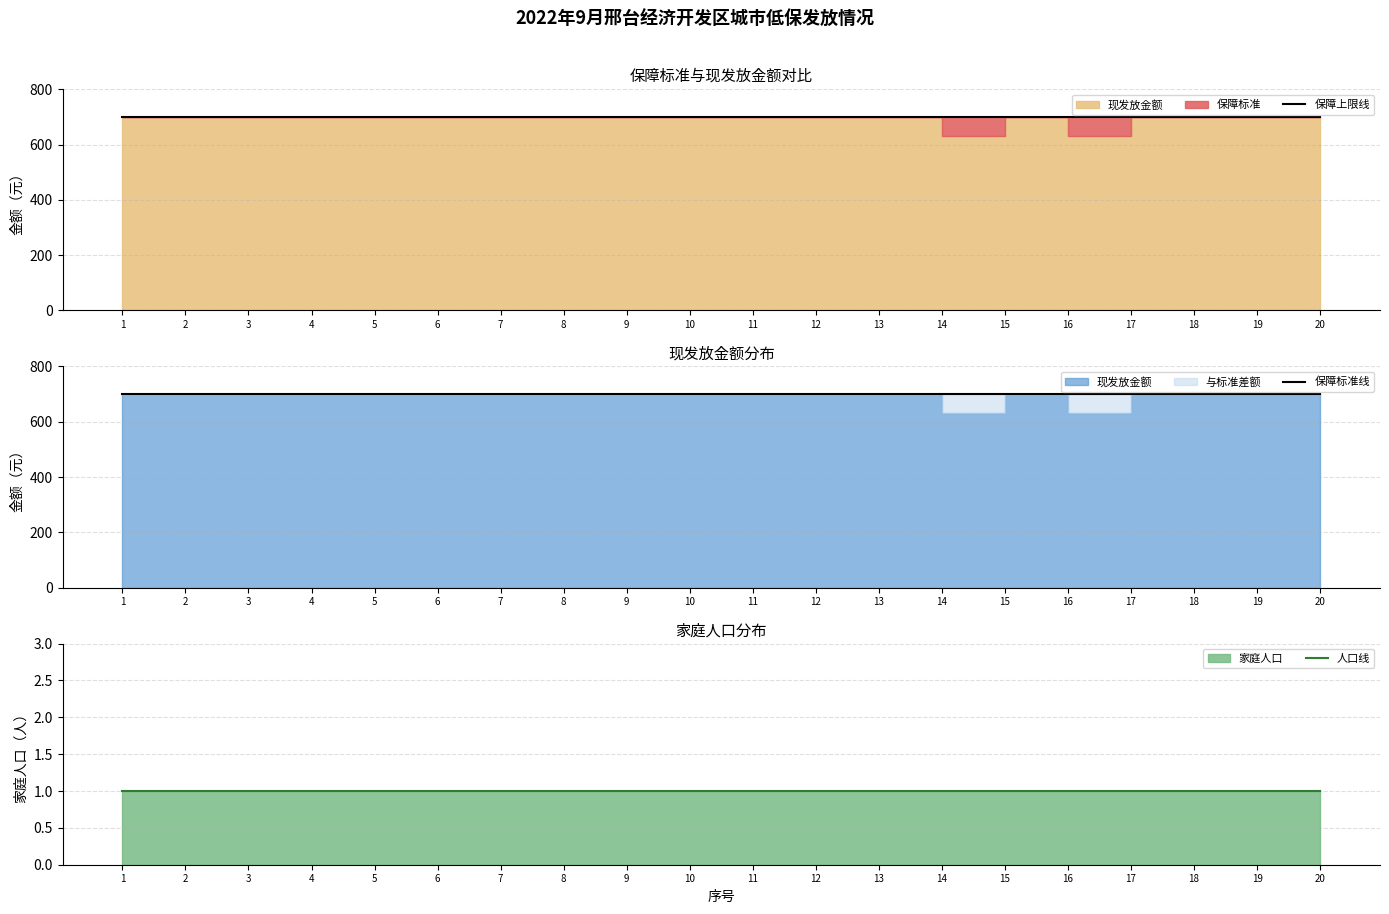

Reading right to left, extract all data points from this chart.

保障上限线: 700	700	700	700	700	700	700	700	700	700	700	700	700	700	700	700	700	700	700	700
保障标准线: 700	700	700	700	700	700	700	700	700	700	700	700	700	700	700	700	700	700	700	700
人口线: 1	1	1	1	1	1	1	1	1	1	1	1	1	1	1	1	1	1	1	1